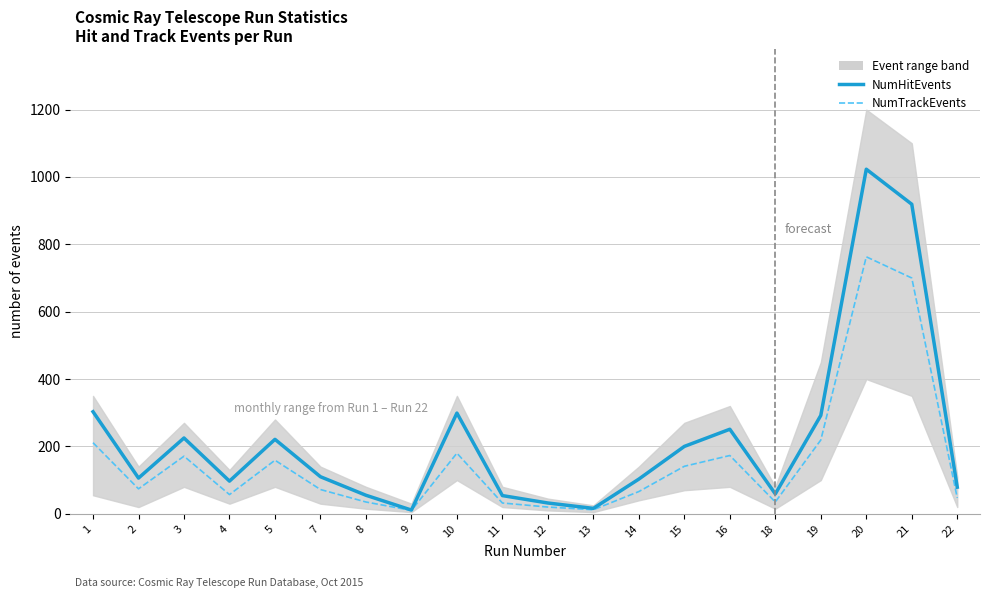

Reading right to left, list all the values displayed in this chart.

NumHitEvents: 22=79	21=919	20=1023	19=292	18=59	16=251	15=200	14=103	13=16	12=32	11=54	10=299	9=11	8=55	7=110	5=221	4=97	3=225	2=106	1=303
NumTrackEvents: 22=47	21=700	20=763	19=219	18=35	16=173	15=141	14=66	13=12	12=20	11=32	10=180	9=10	8=35	7=72	5=159	4=57	3=171	2=74	1=211